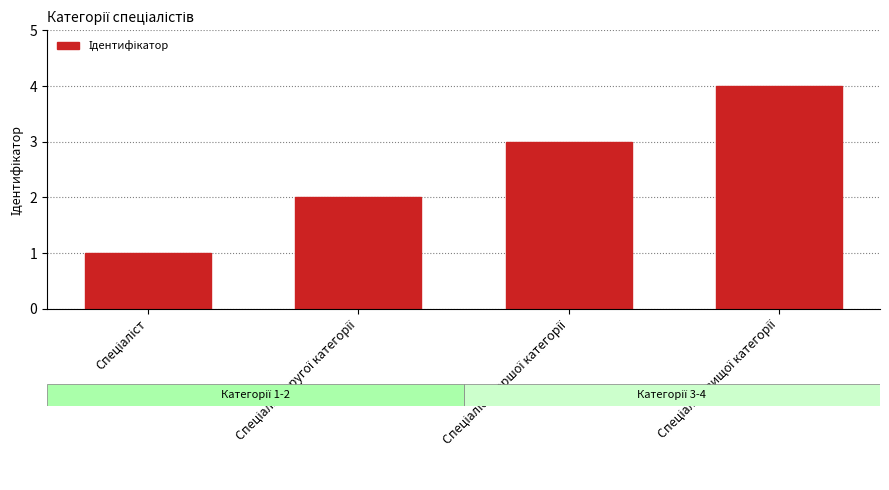

What is the sum of all values?

10